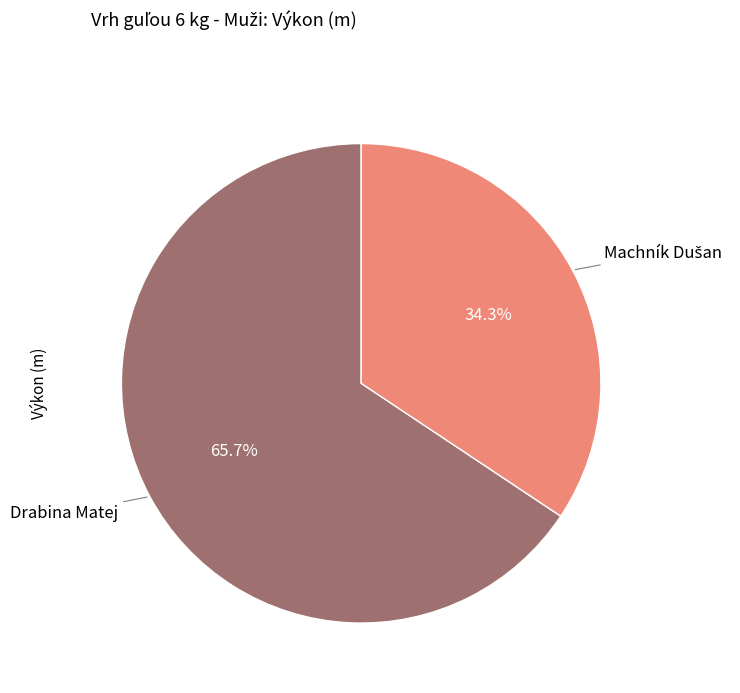

Is there a majority slice in this chart?

Yes